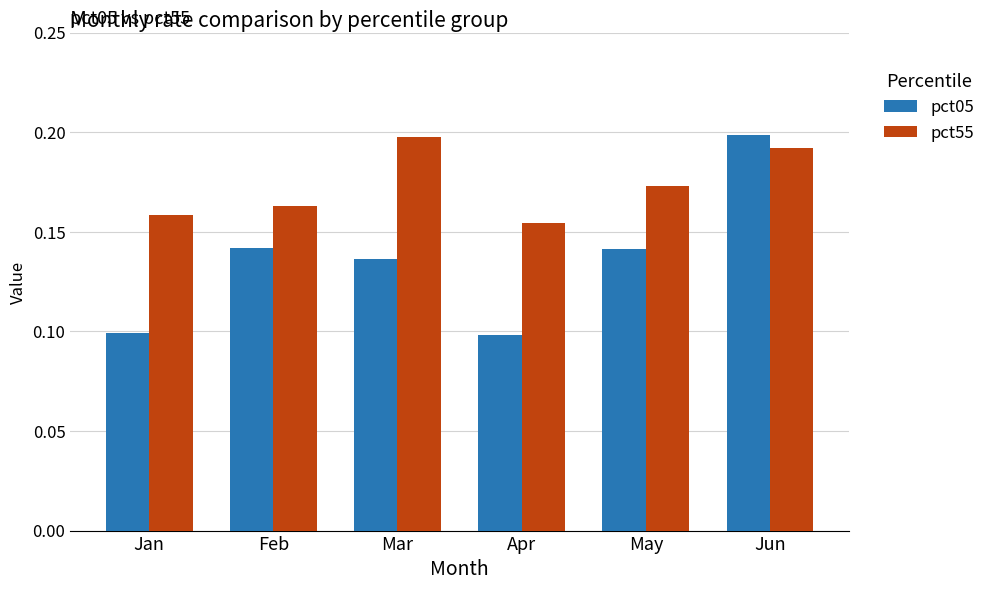

Which category has the highest value in the pct55 series?

Mar